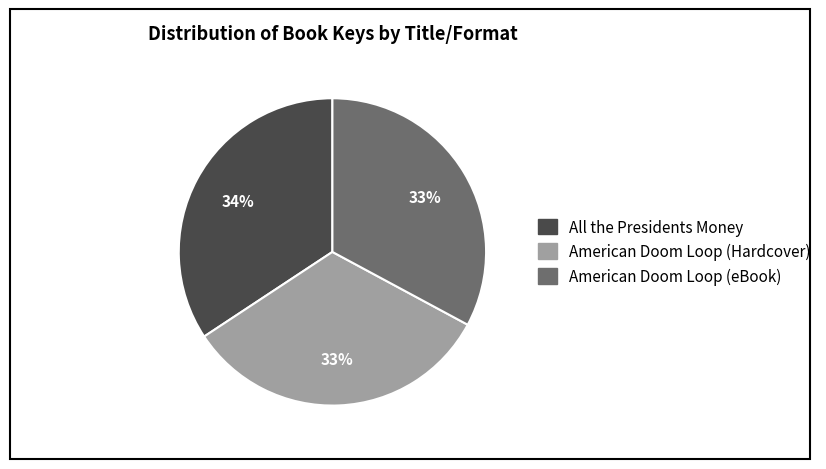

The American Doom Loop (Hardcover) slice represents 19% of the pie. True or false?

False